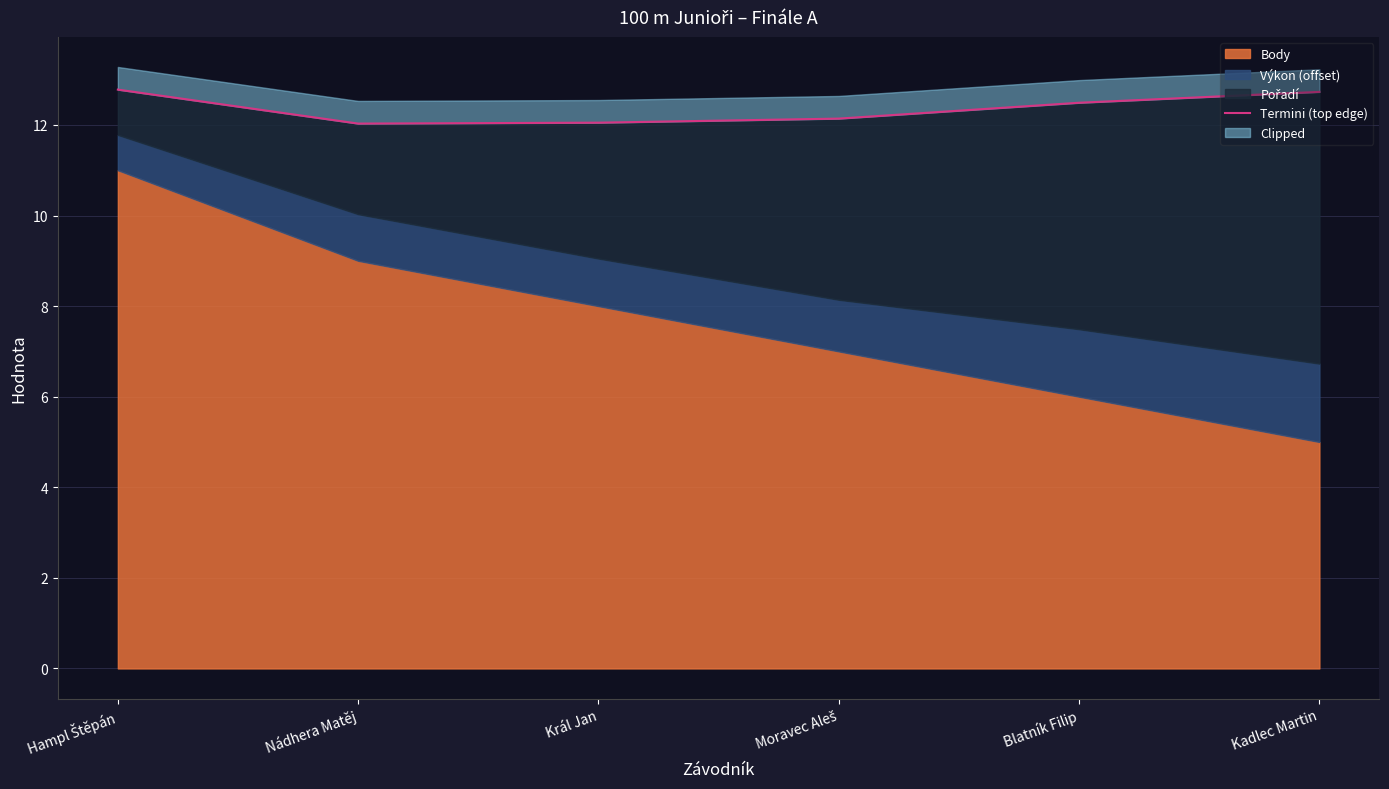

True or false: the data has more than 2 interior local peaks.

False